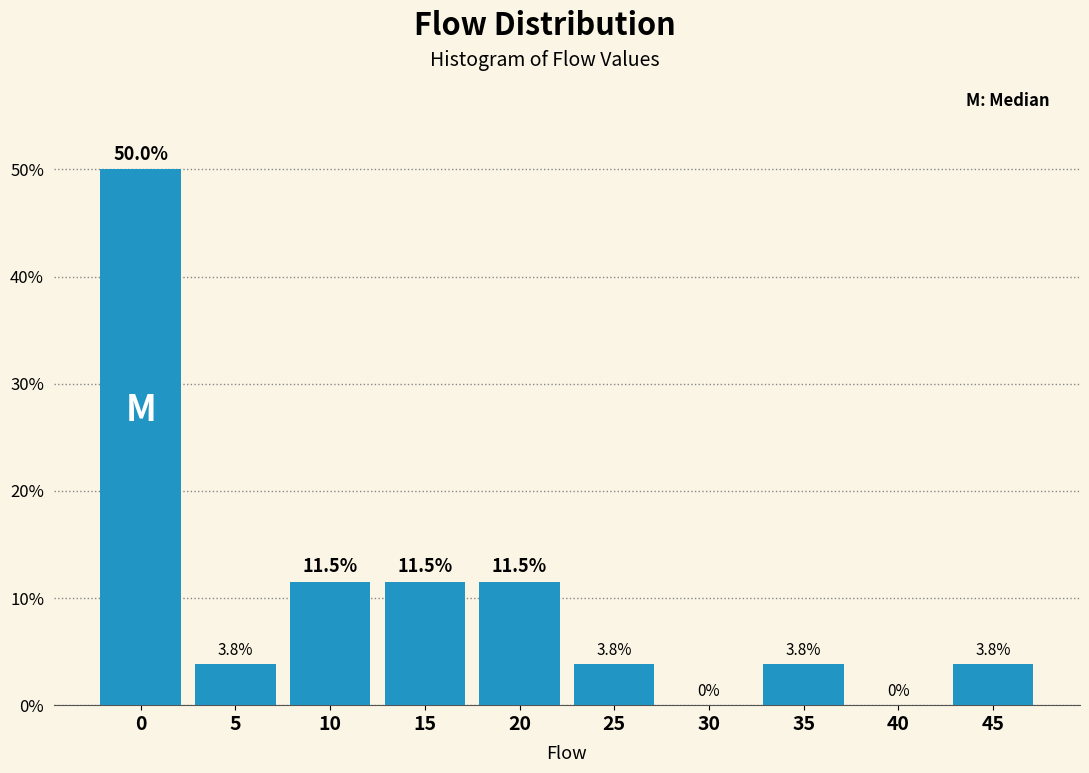

Reading left to right, list all the values displayed in this chart.

0=50.0	5=3.8	10=11.5	15=11.5	20=11.5	25=3.8	30=0.0	35=3.8	40=0.0	45=3.8